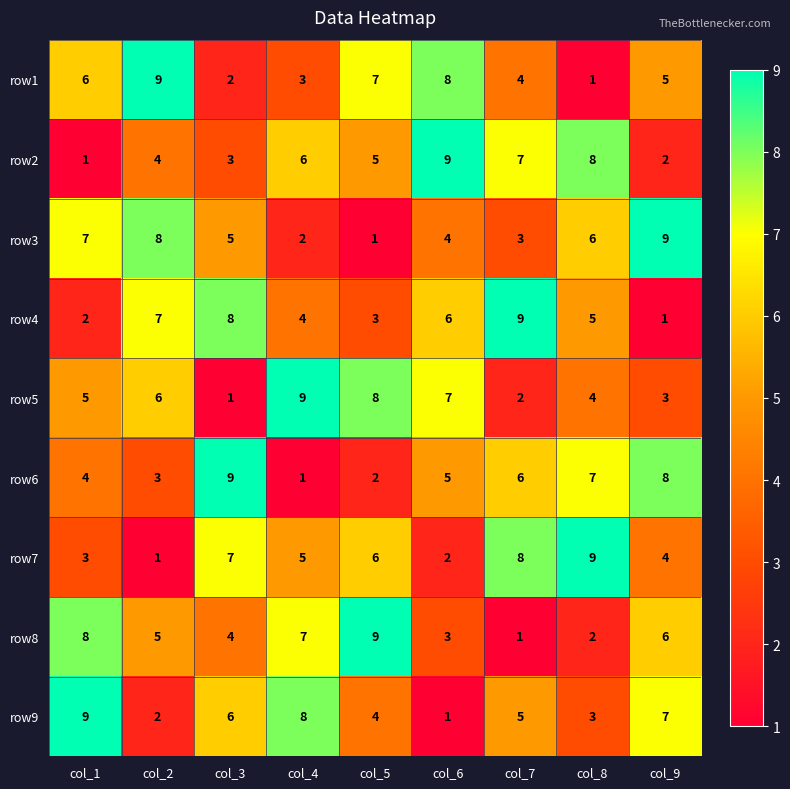

What is the difference between the maximum and minimum values in the row6 series?

8